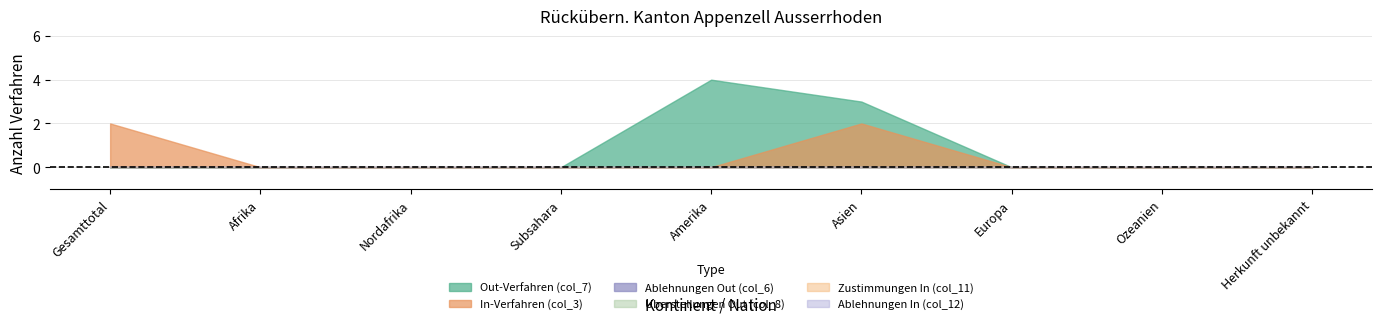

At which label does Uberstellungen Out (col_8) reach its peak?

Gesamttotal